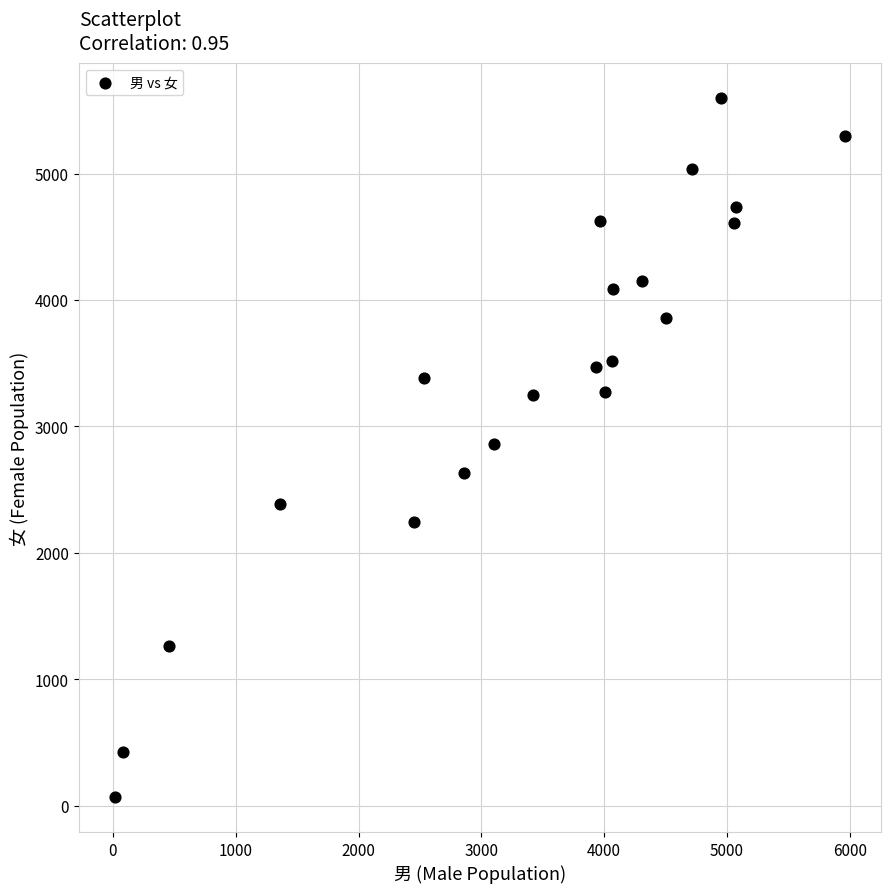

What is the range of X values (max minus min)?

5942